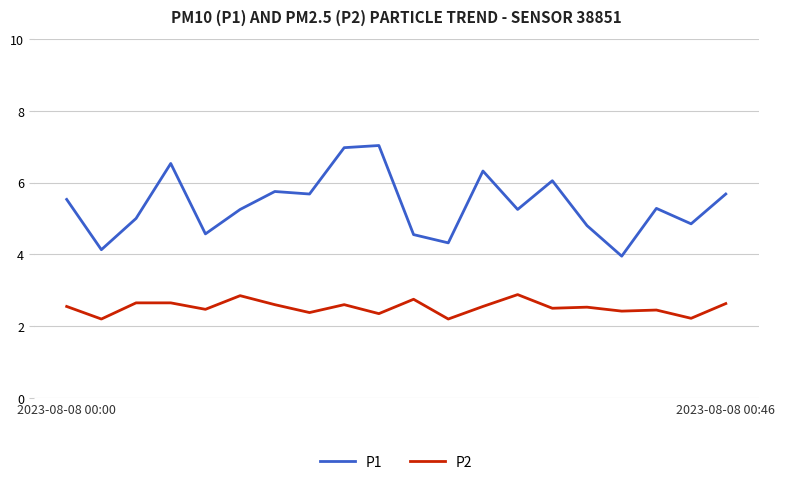

True or false: P1 and P2 cross at least once.

False